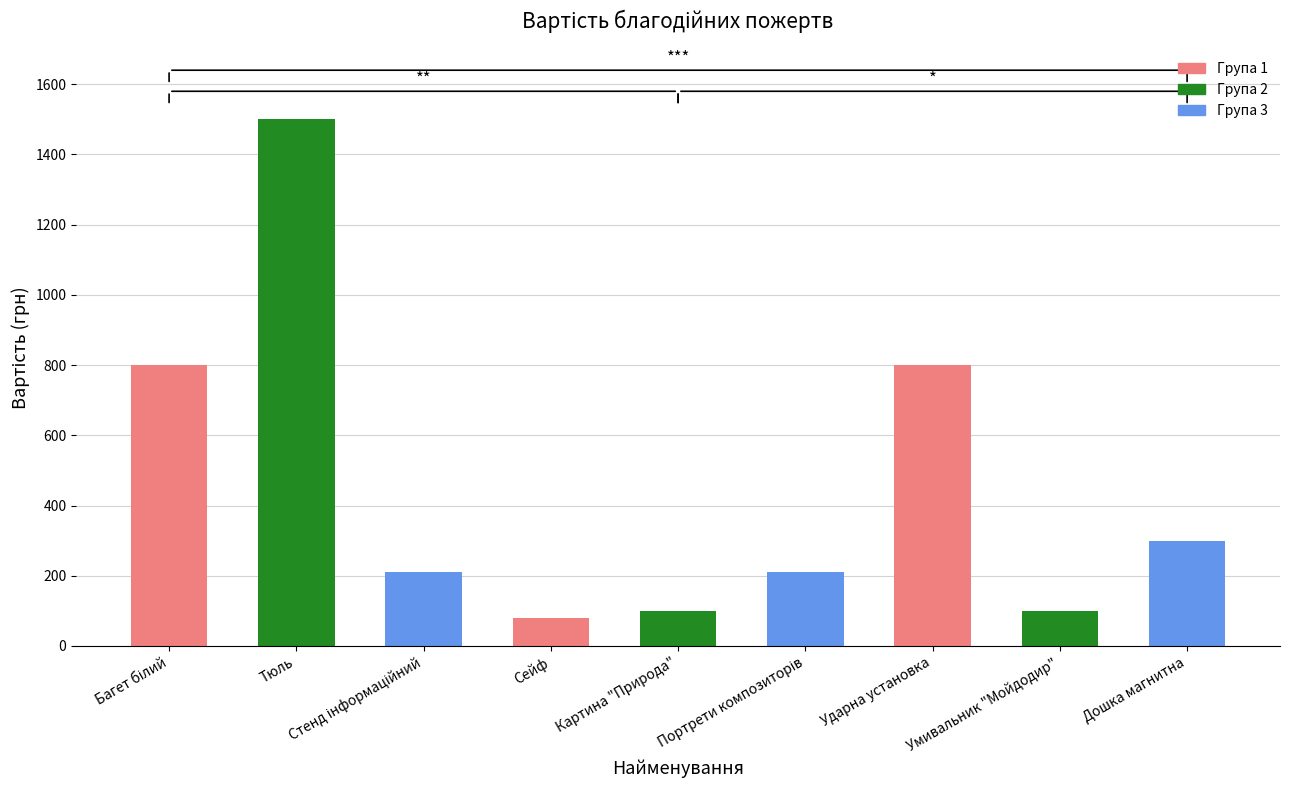

The chart shows a value of 80 at Сейф. True or false?

True